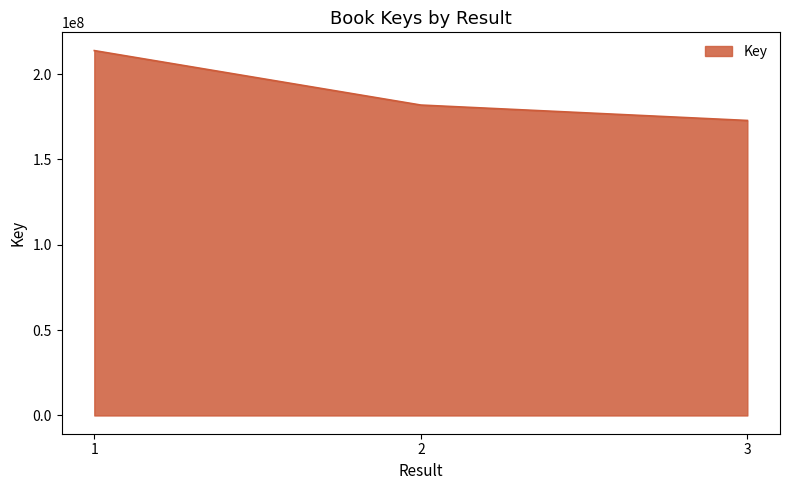

Is it true that the value at 1 is 213816372?

True